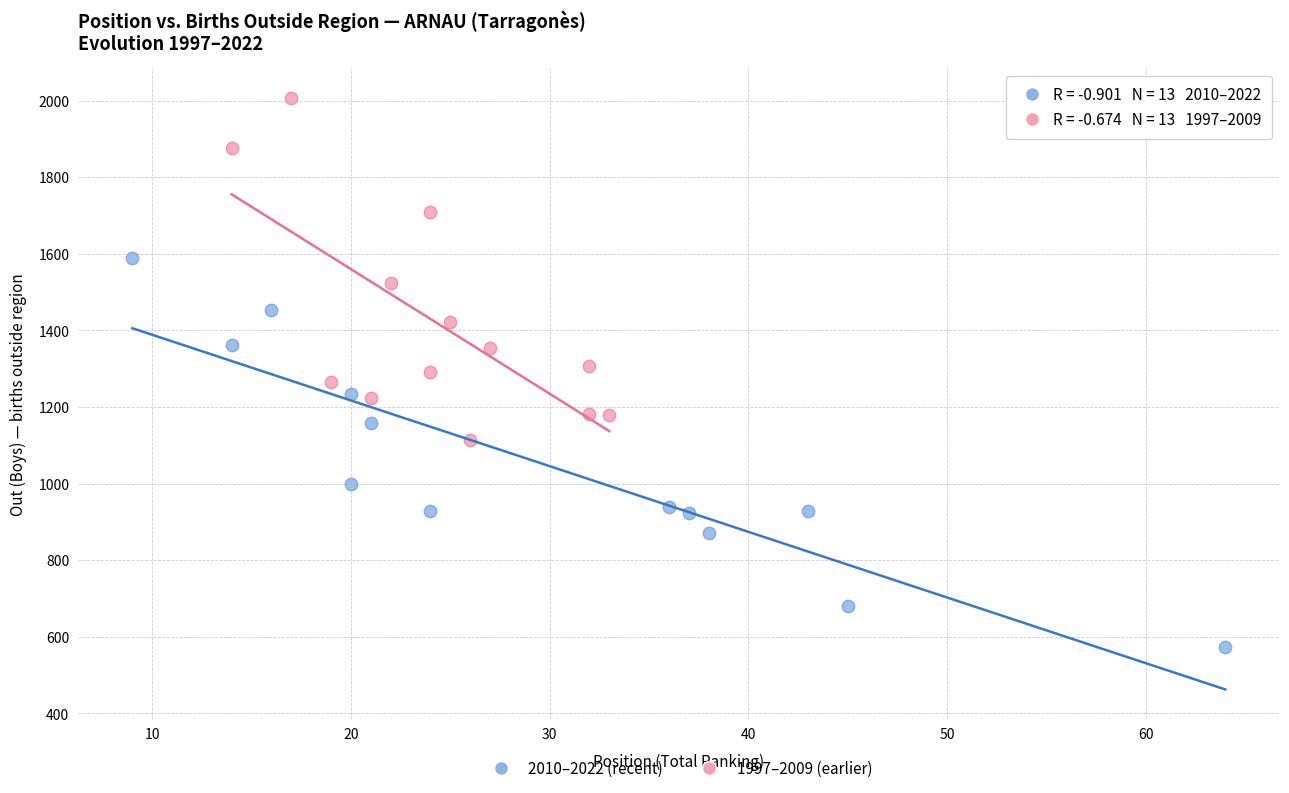

Which series contains the lowest Y value?

2010–2022 (recent)